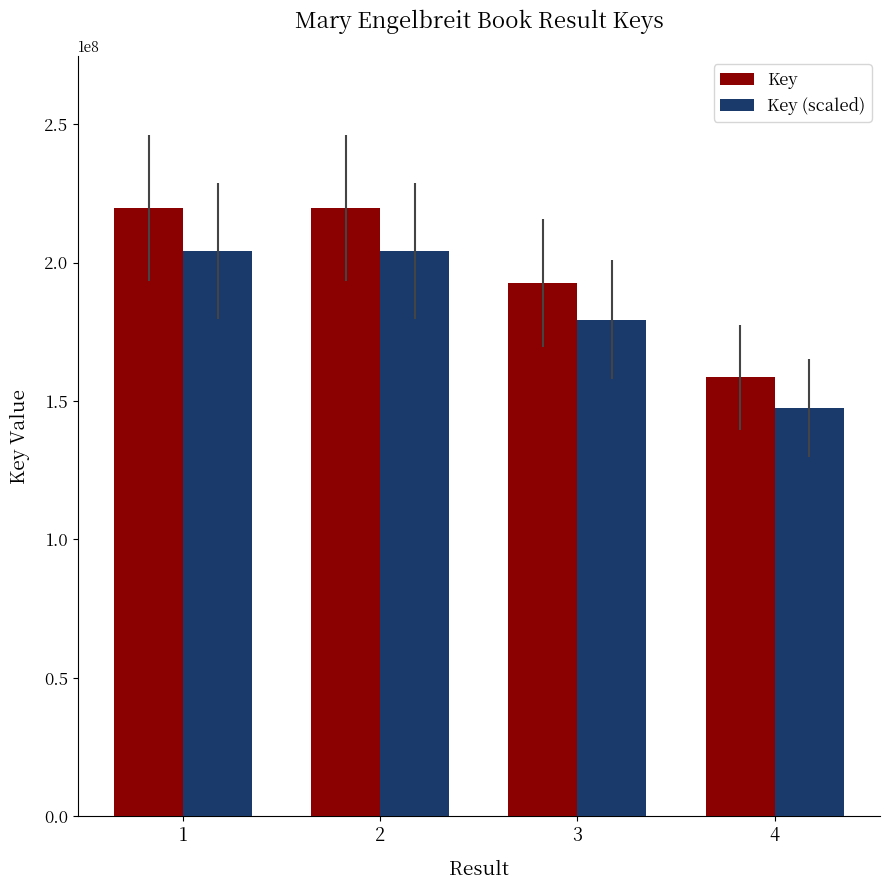

Where is Key (scaled) nearest to the value 175897162?

3